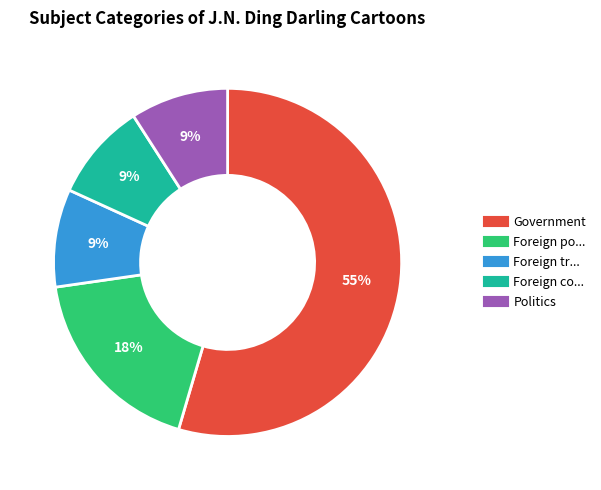

Is there any slice that represents more than half of the pie?

Yes